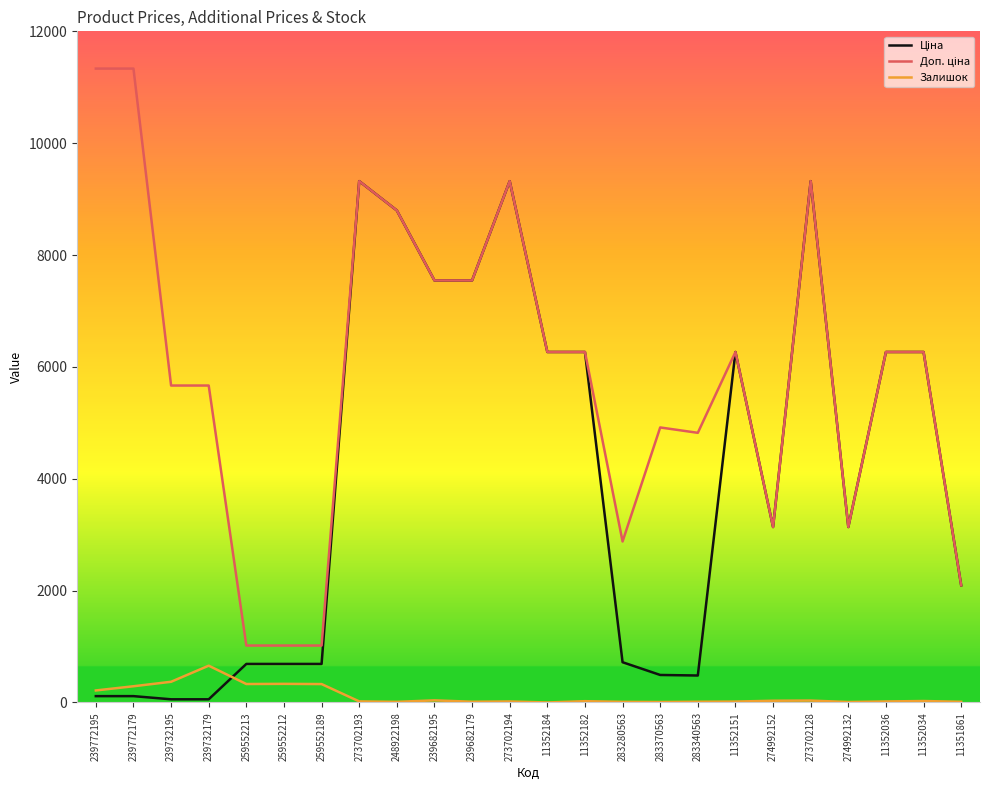

What is the maximum value for Залишок?

658.0